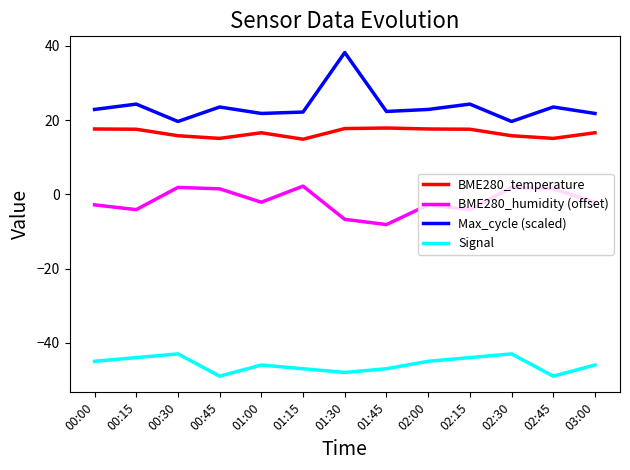

True or false: BME280_temperature and Max_cycle (scaled) cross at least once.

False